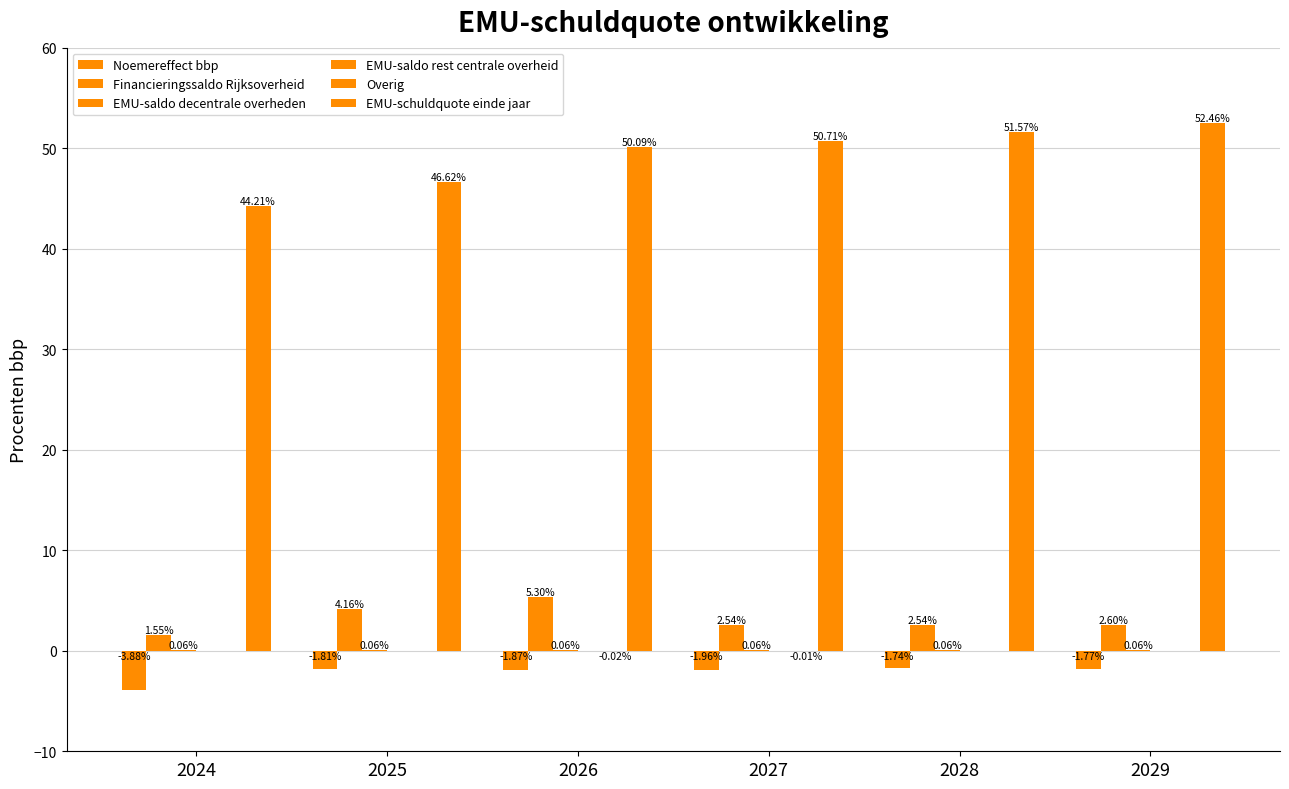

How many groups of bars are there?

6